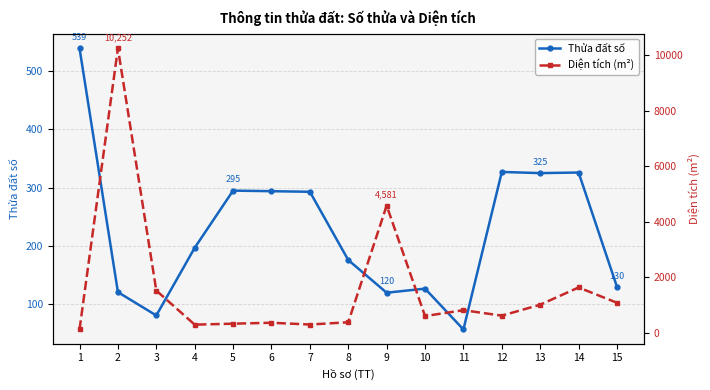

The Thửa đất số series shows 127.0 at 10. True or false?

True